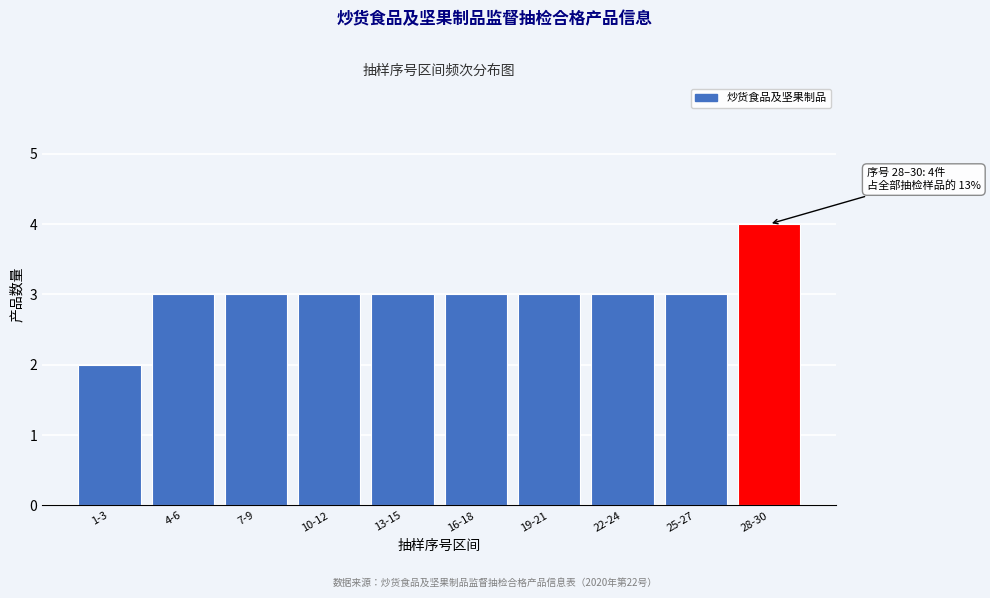

Reading right to left, list all the values displayed in this chart.

28-30=4	25-27=3	22-24=3	19-21=3	16-18=3	13-15=3	10-12=3	7-9=3	4-6=3	1-3=2